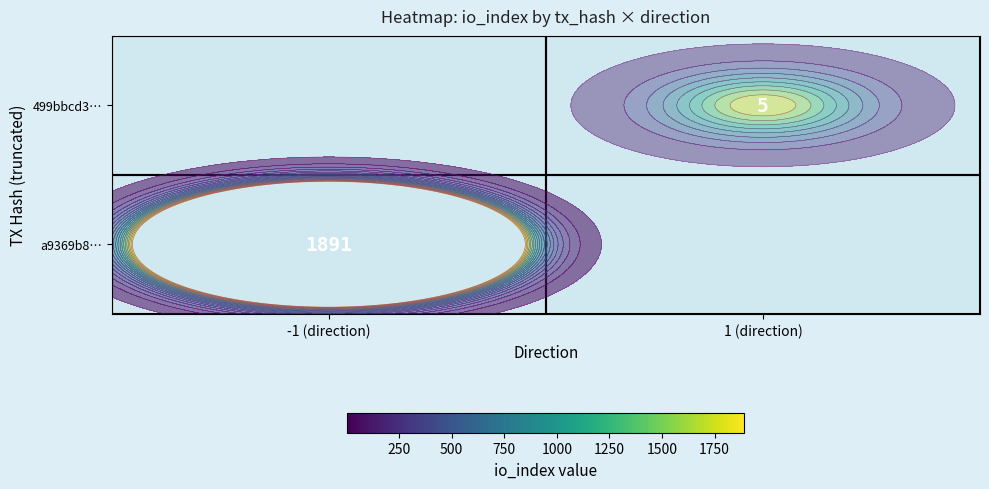

What is the greatest value displayed?

1891.0